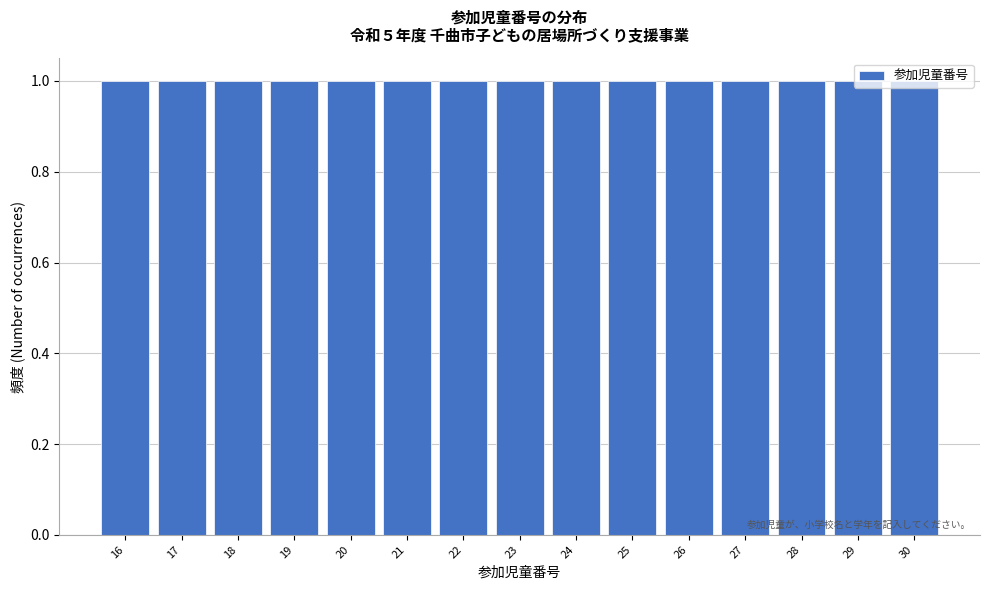

Reading left to right, transcribe this chart: for each bar, give the range it covers on the x-axis and its height. The values are not printed on the chart, so give them approximately, as read against the axis.

15.5 to 16.5: 1
16.5 to 17.5: 1
17.5 to 18.5: 1
18.5 to 19.5: 1
19.5 to 20.5: 1
20.5 to 21.5: 1
21.5 to 22.5: 1
22.5 to 23.5: 1
23.5 to 24.5: 1
24.5 to 25.5: 1
25.5 to 26.5: 1
26.5 to 27.5: 1
27.5 to 28.5: 1
28.5 to 29.5: 1
29.5 to 30.5: 1